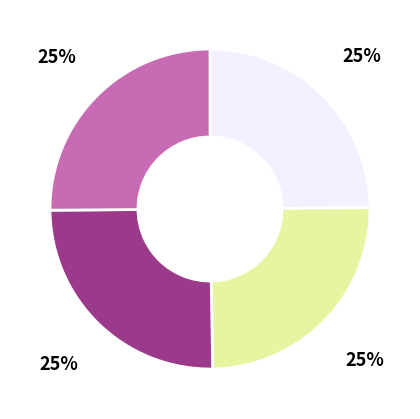

Does any single category account for the majority?

No